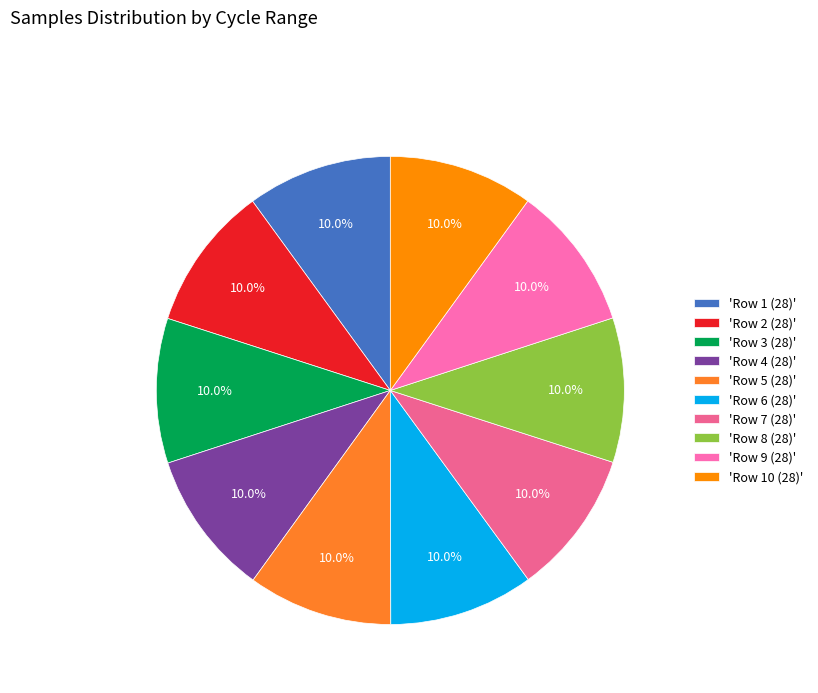

How many segments does this pie chart have?

10